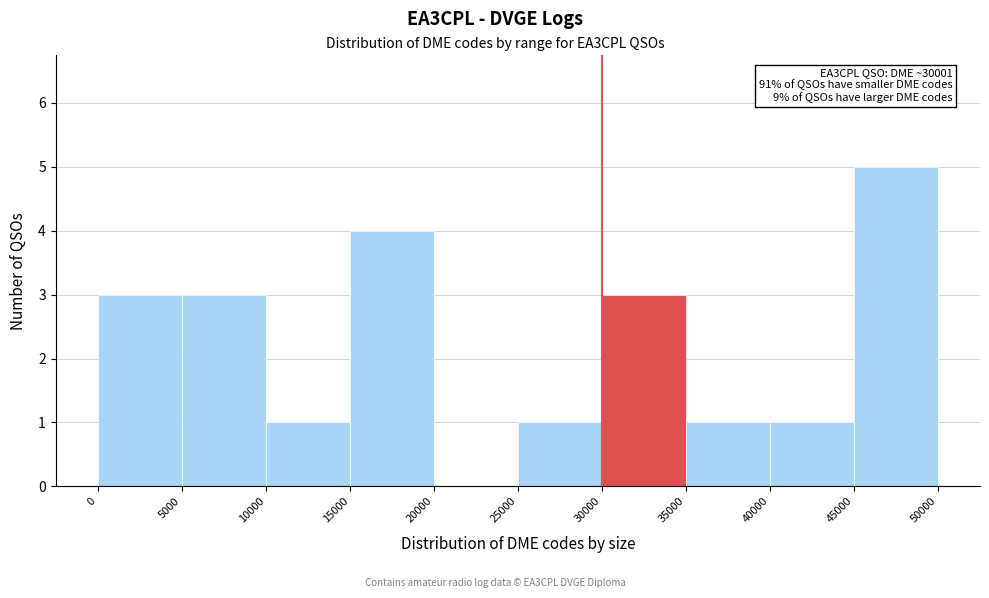

Over which range of the x-axis is the bar tallest?

45000 to 50000